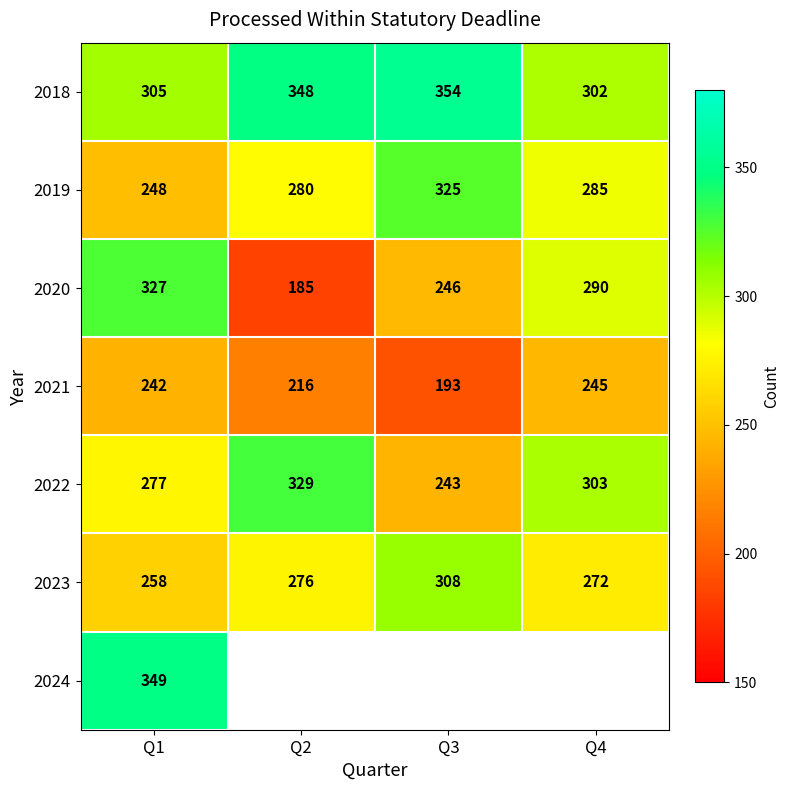

What is the sum of all 2018 values?

1309